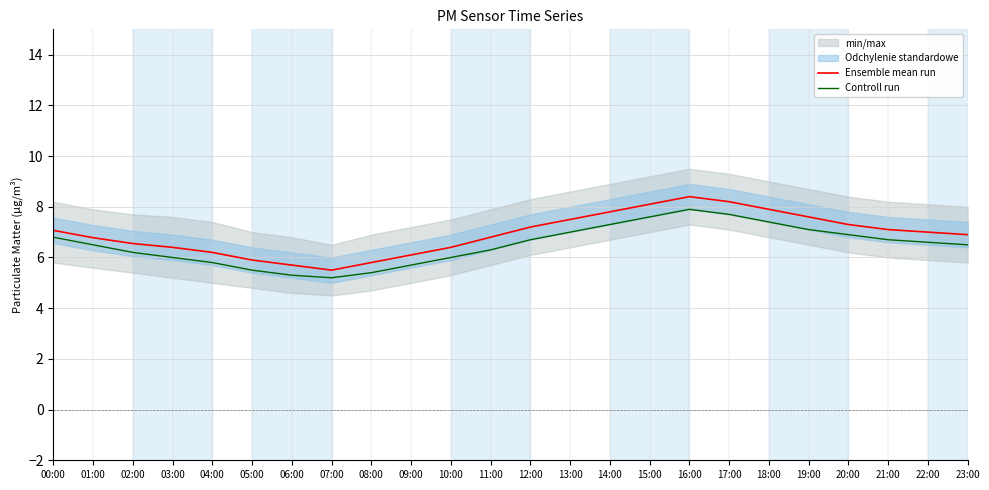

List the series in order of their overall mean, highest first.

Ensemble mean run, Controll run